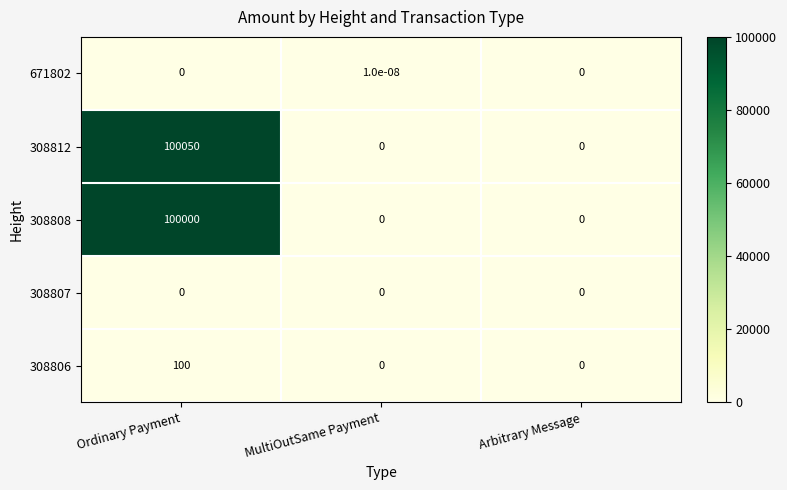

At which category does the chart reach its peak across all series?

Ordinary Payment